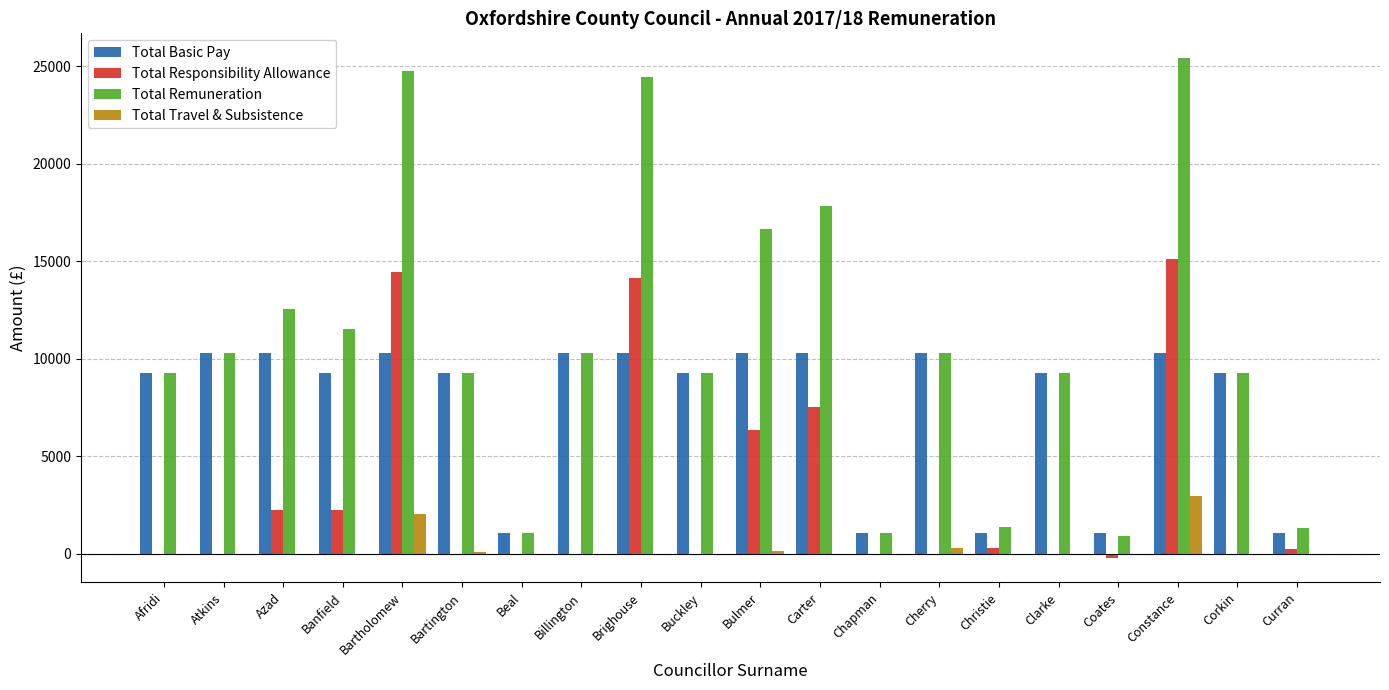

Which series has the widest spread of values?

Total Remuneration